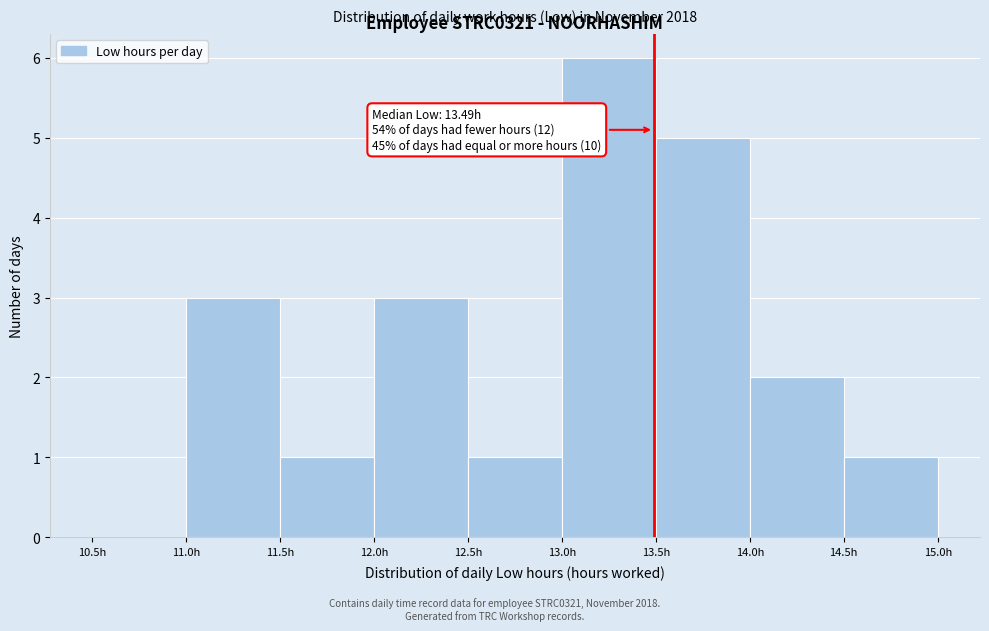

Over which range of the x-axis is the bar tallest?

13.0 to 13.5